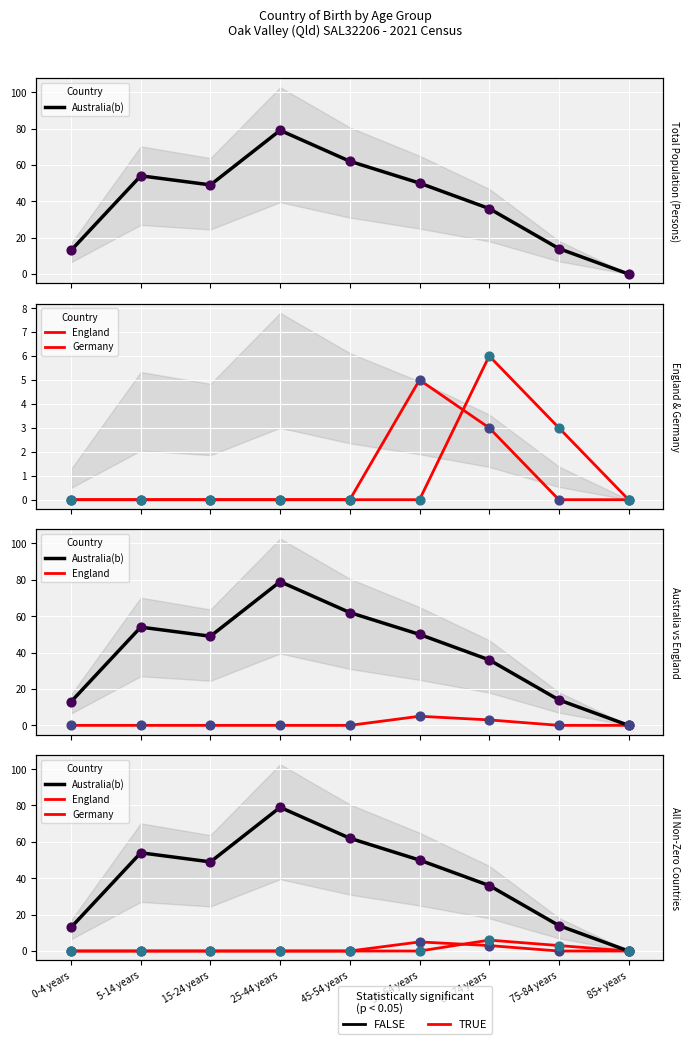

What are all the series names shown in the legend?

Australia(b), England, Germany